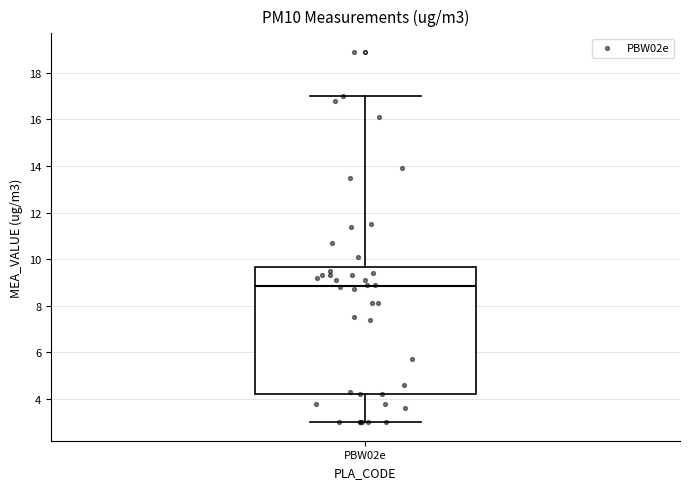

Transcribe this box plot: give where the median line is, the range the box spans, and where the two whiskers end, as read against the y-axis. The values are not printed on the chart, so give them approximately, as read against the axis.

median 8.8, box 4.2 to 9.6, whiskers 3.0 to 17.0